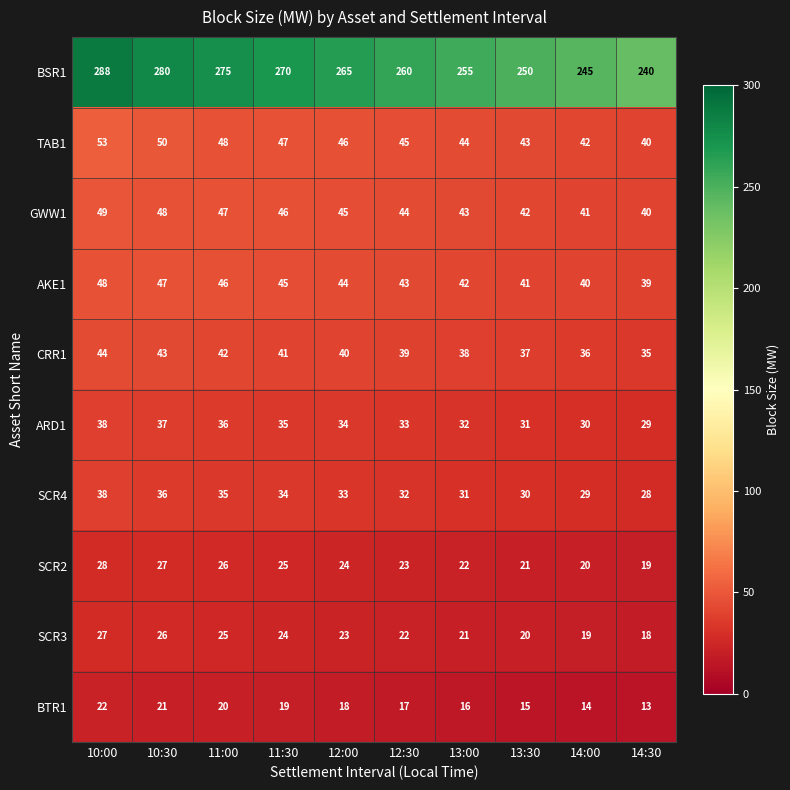

How many distinct data groups are displayed?

10